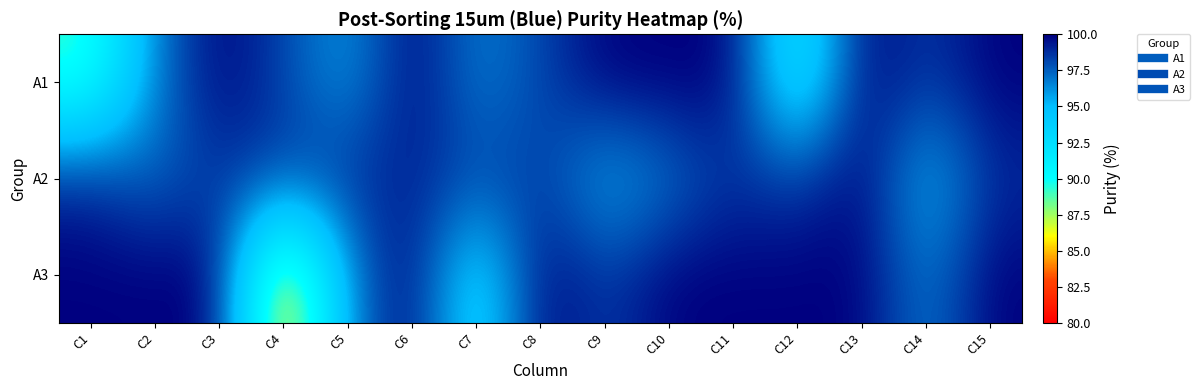

Reading left to right, transcribe all the data shown in this chart.

A1: C1=88.9	C2=96.7	C3=100.0	C4=98.2	C5=95.8	C6=100.0	C7=96.5	C8=98.1	C9=100.0	C10=100.0	C11=100.0	C12=90.9	C13=100.0	C14=98.4	C15=100.0
A2: C1=99.0	C2=97.2	C3=98.5	C4=98.3	C5=98.7	C6=99.1	C7=98.1	C8=98.5	C9=95.4	C10=96.8	C11=98.7	C12=98.3	C13=100.0	C14=94.9	C15=98.8
A3: C1=100.0	C2=100.0	C3=100.0	C4=83.3	C5=96.4	C6=100.0	C7=92.3	C8=100.0	C9=98.3	C10=100.0	C11=100.0	C12=100.0	C13=100.0	C14=96.5	C15=100.0